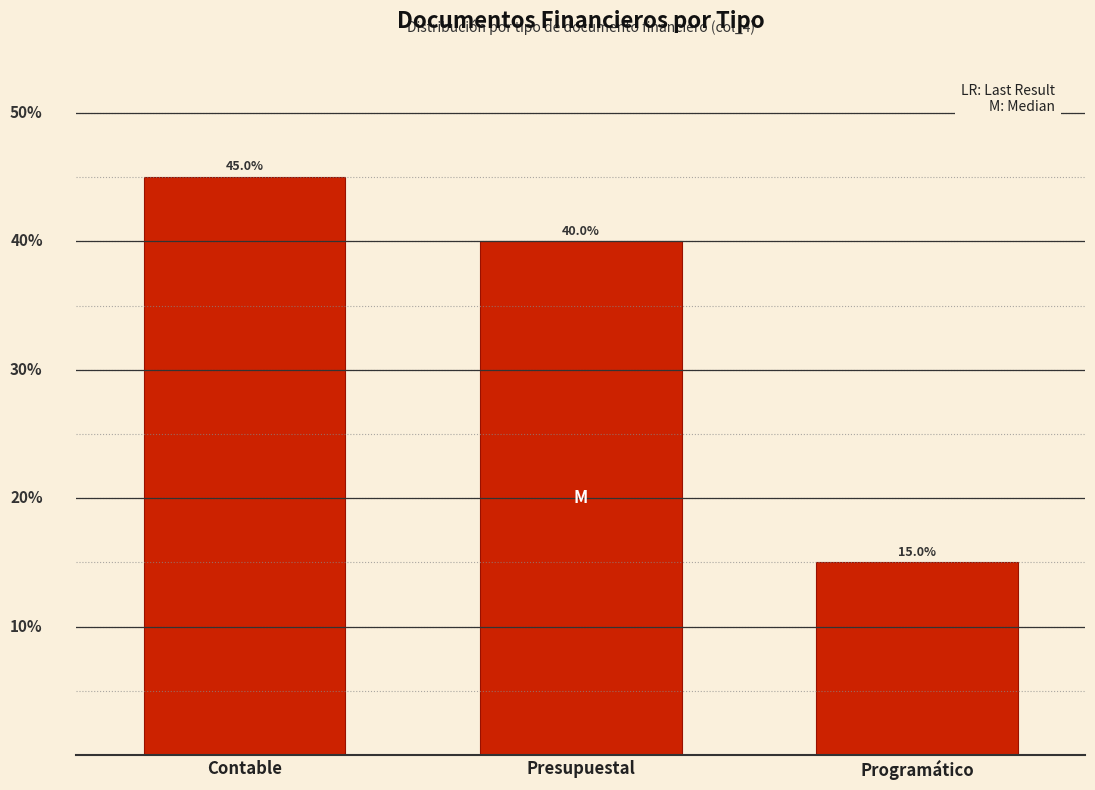

Which label corresponds to the smallest value in the chart?

Programático